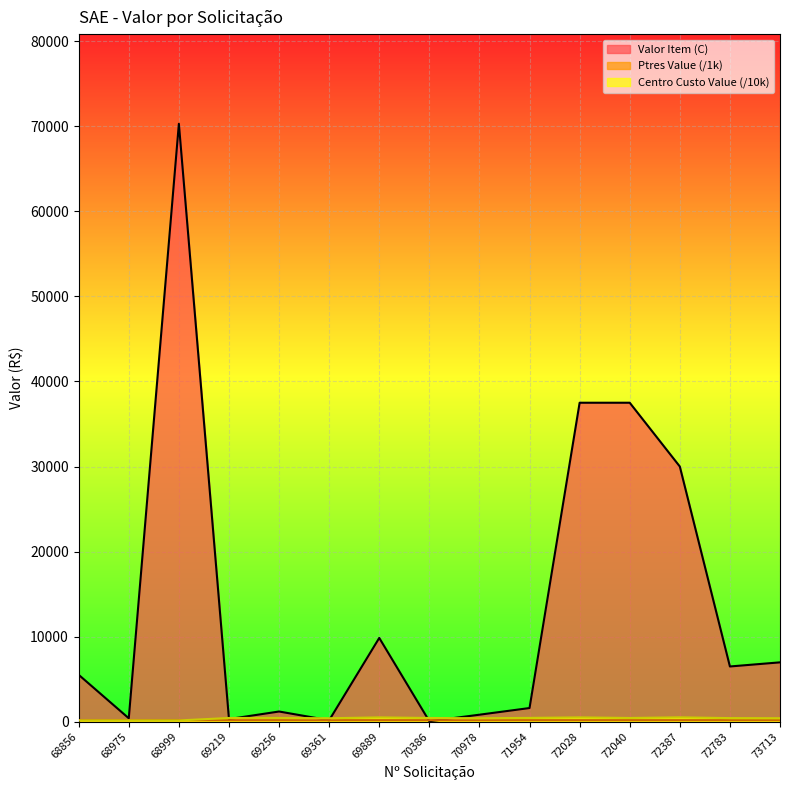

Is it true that Valor Item (C) equals 816.6 at 70978?

True